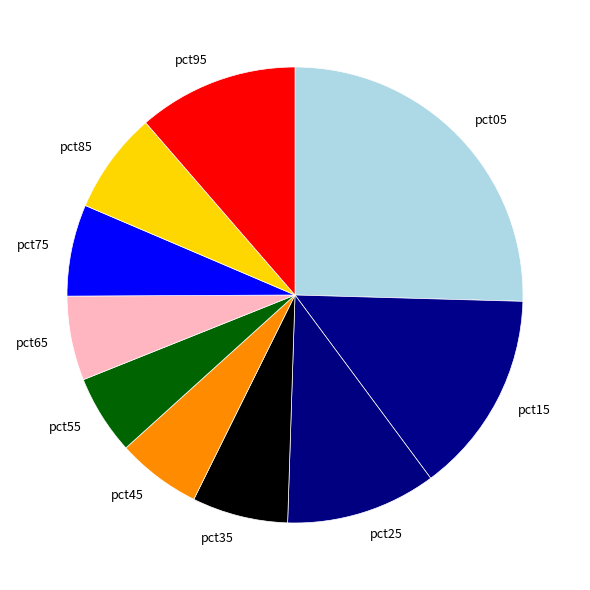

Which slice is the largest?

pct05